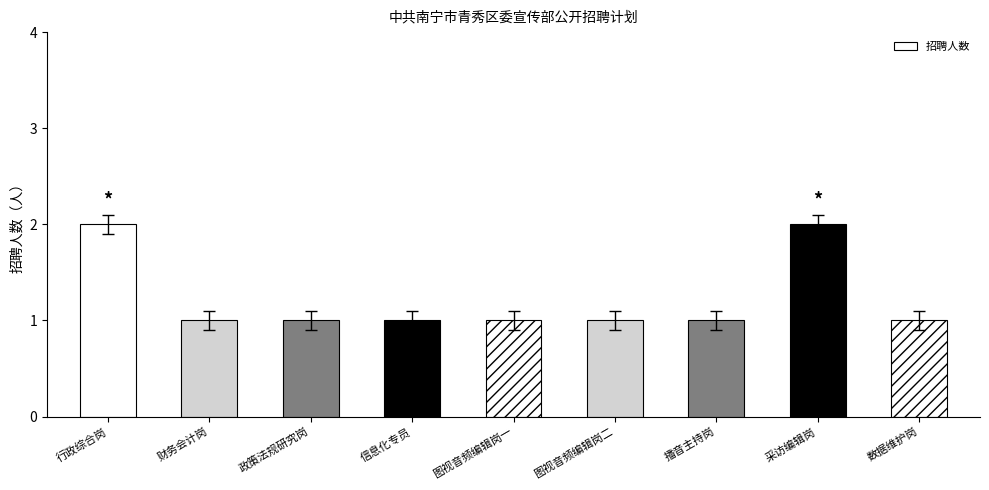

What position from the right is 图视音频编辑岗一?

5